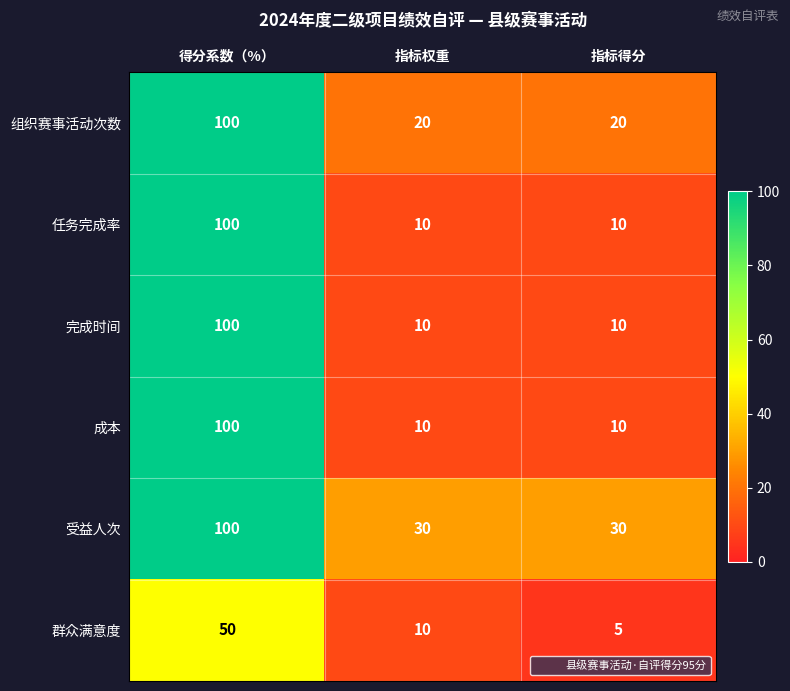

Reading left to right, transcribe all the data shown in this chart.

组织赛事活动次数: 100	20	20
任务完成率: 100	10	10
完成时间: 100	10	10
成本: 100	10	10
受益人次: 100	30	30
群众满意度: 50	10	5